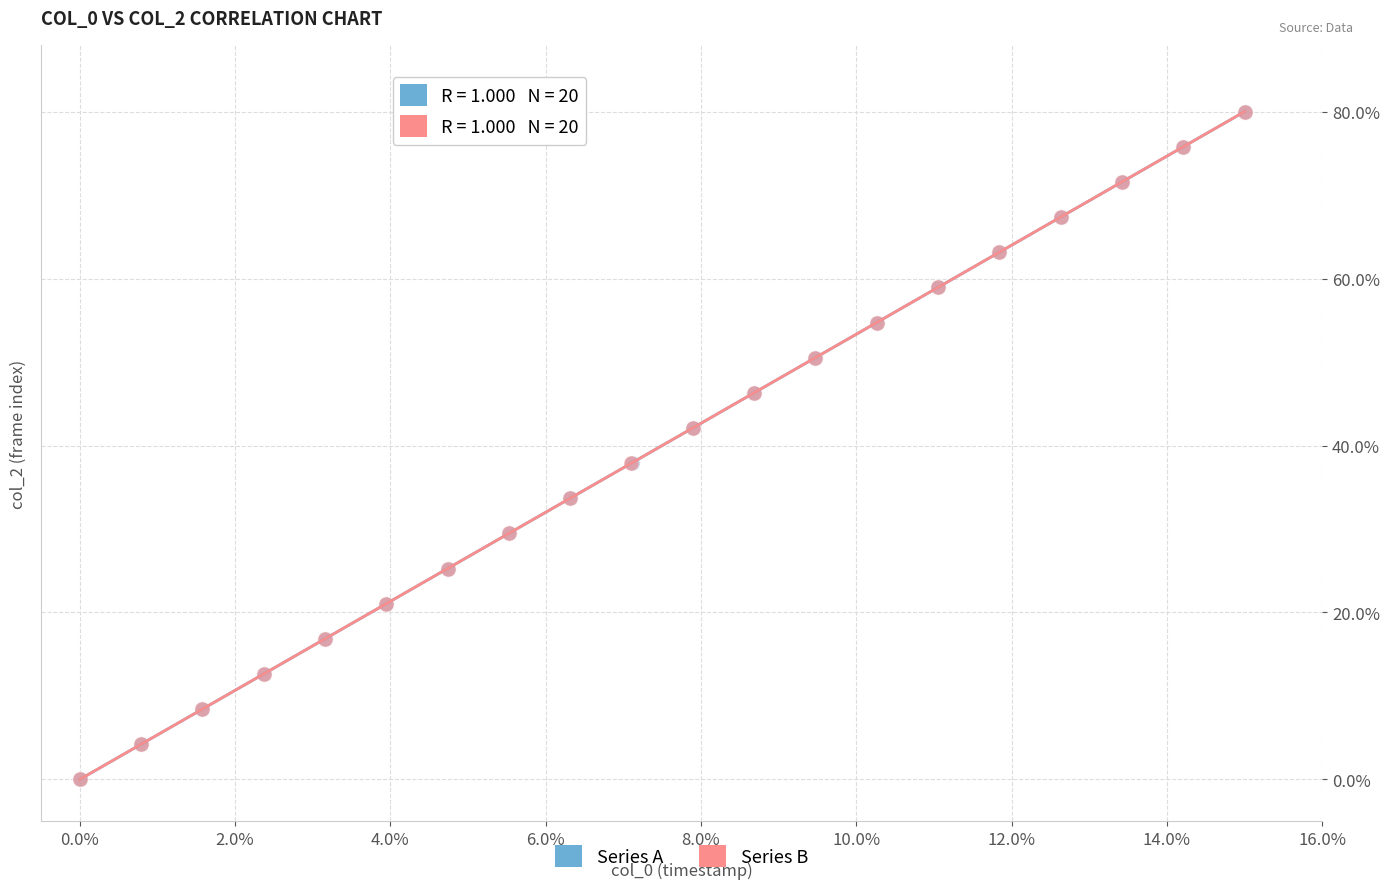

What are all the series names shown in the legend?

Series A, Series B